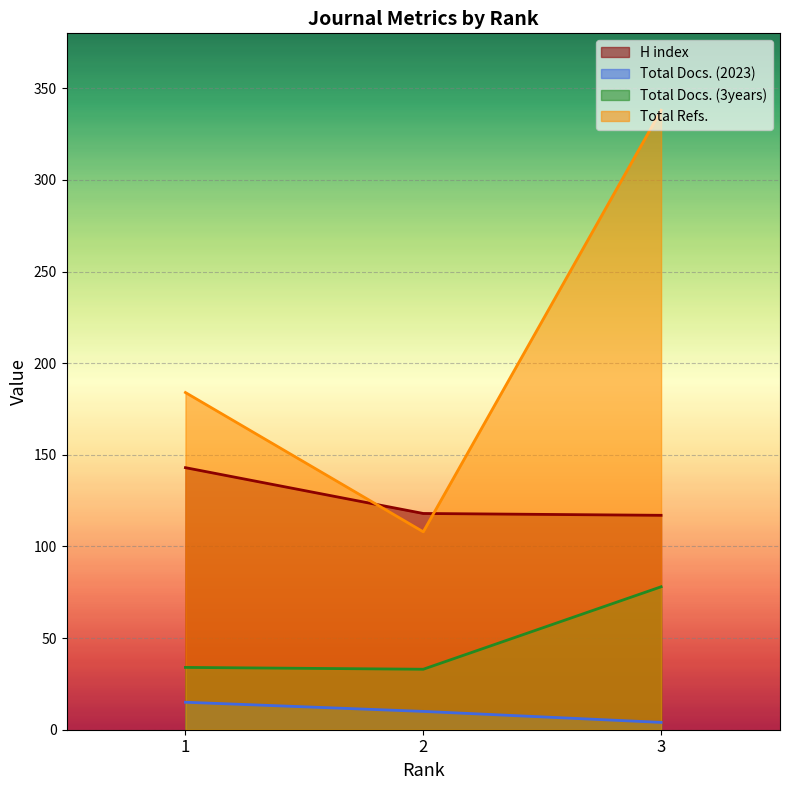

The value of H index at 3 is 117. True or false?

True